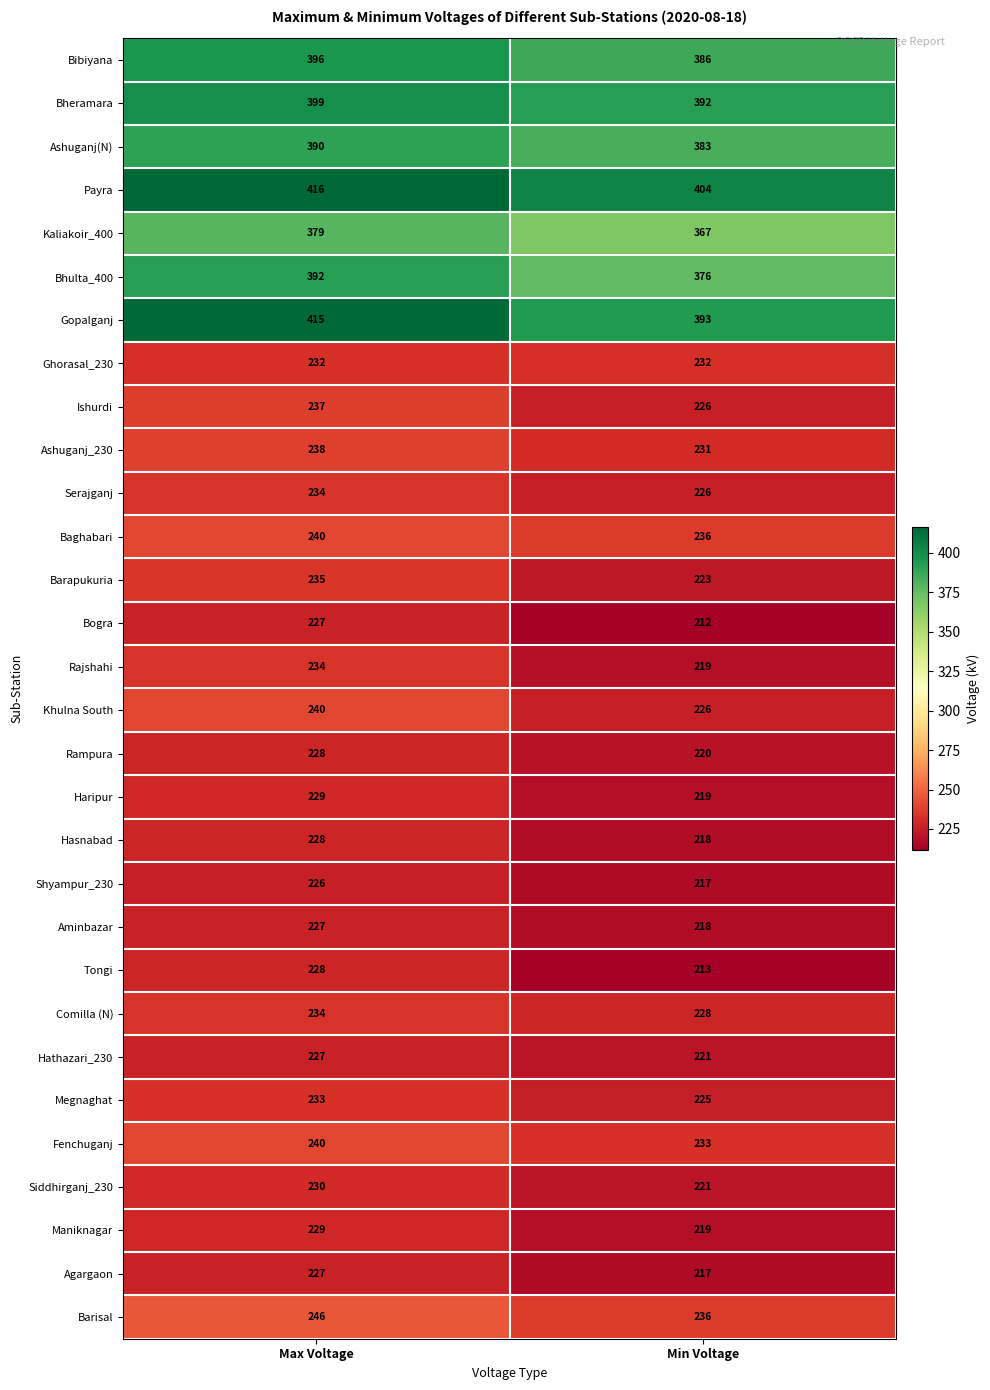

The Barapukuria series shows 338 at Min Voltage. True or false?

False